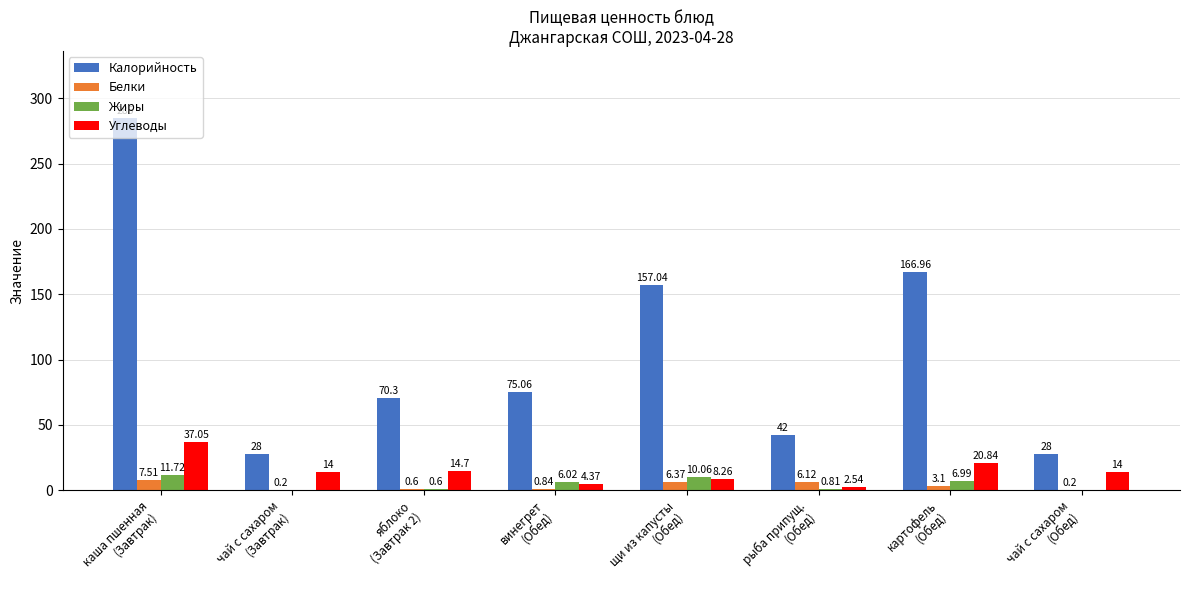

What is the sum of all Калорийность values?

852.4